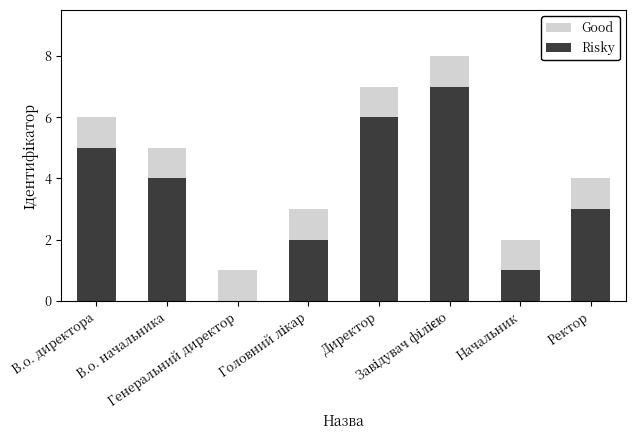

Are the bars grouped side by side (vs. stacked)?

No